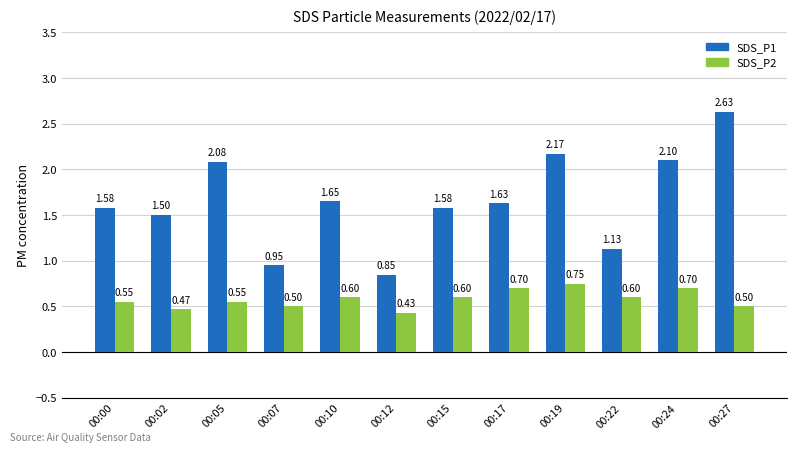

At which category is the sum across all series the highest?

00:27